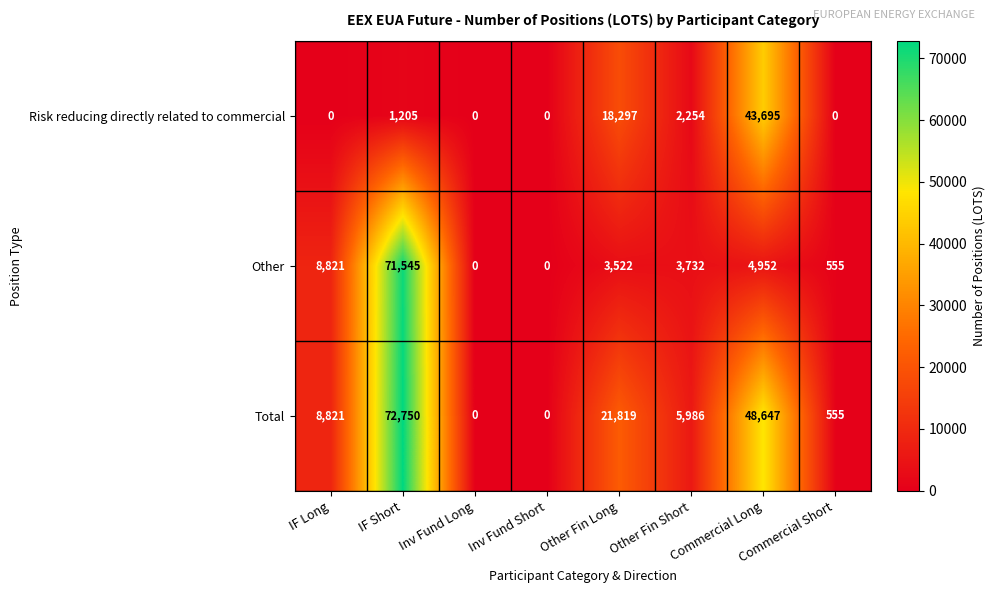

How many distinct data groups are displayed?

3